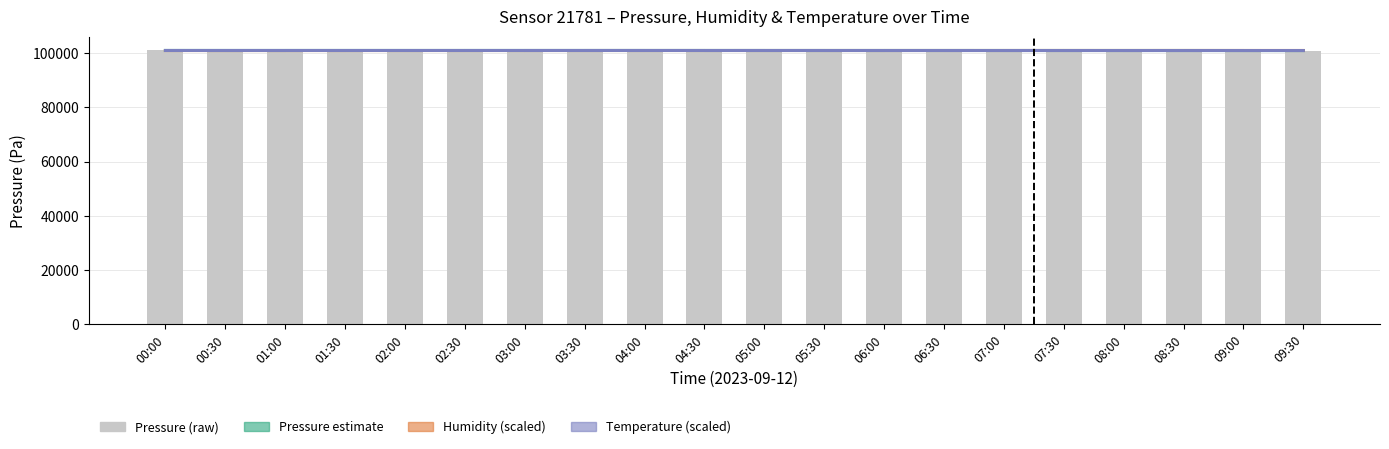

True or false: the data shows 41104.1 at 07:30.

False